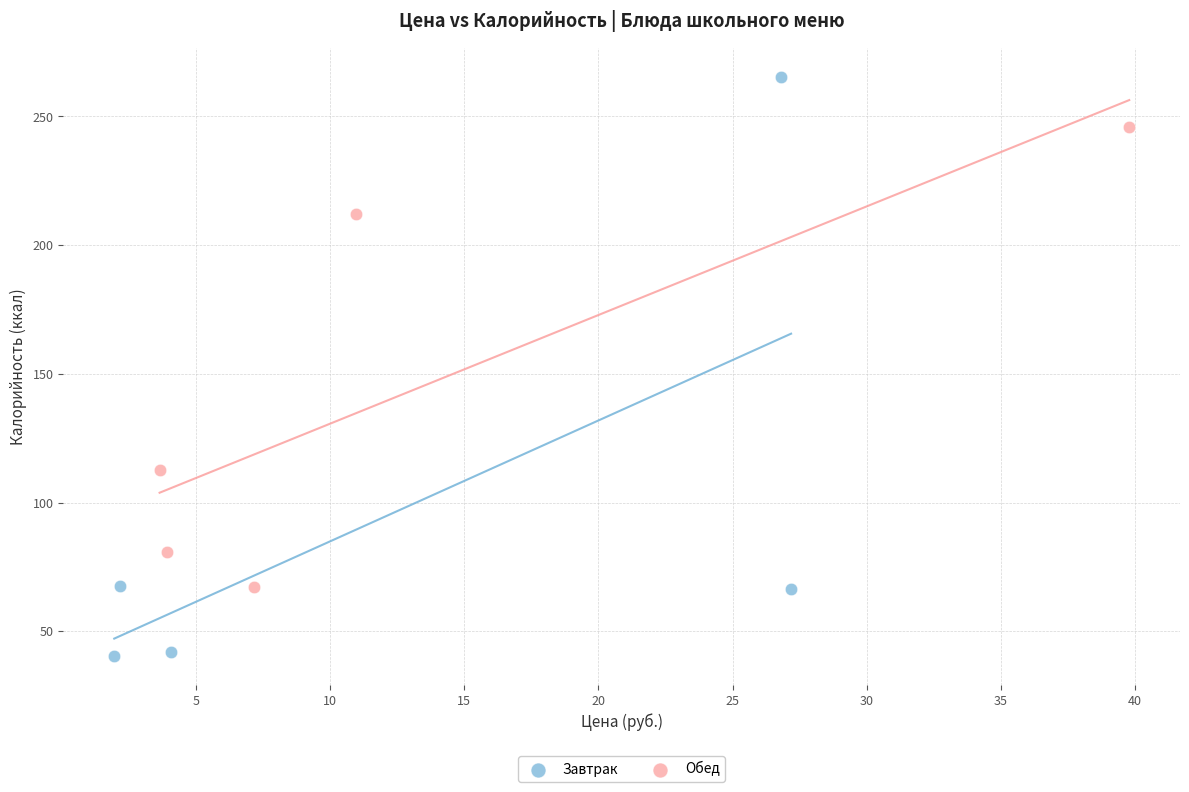

Which series contains the highest Y value?

Завтрак